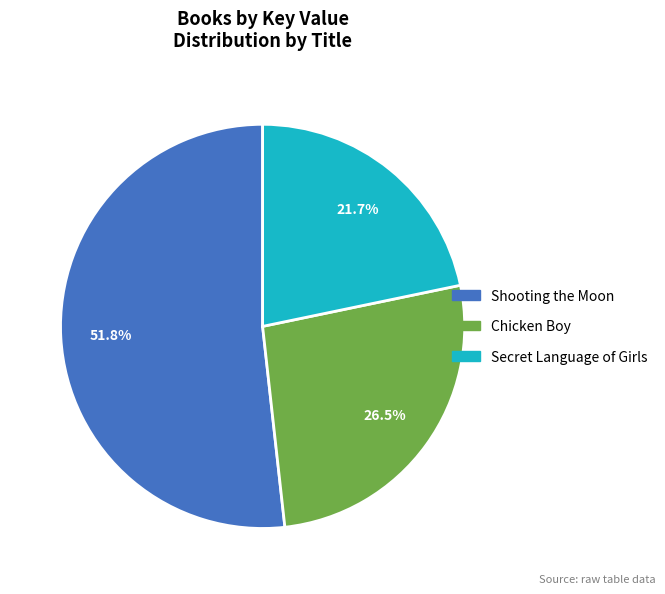

Which slice is the smallest?

Secret Language of Girls